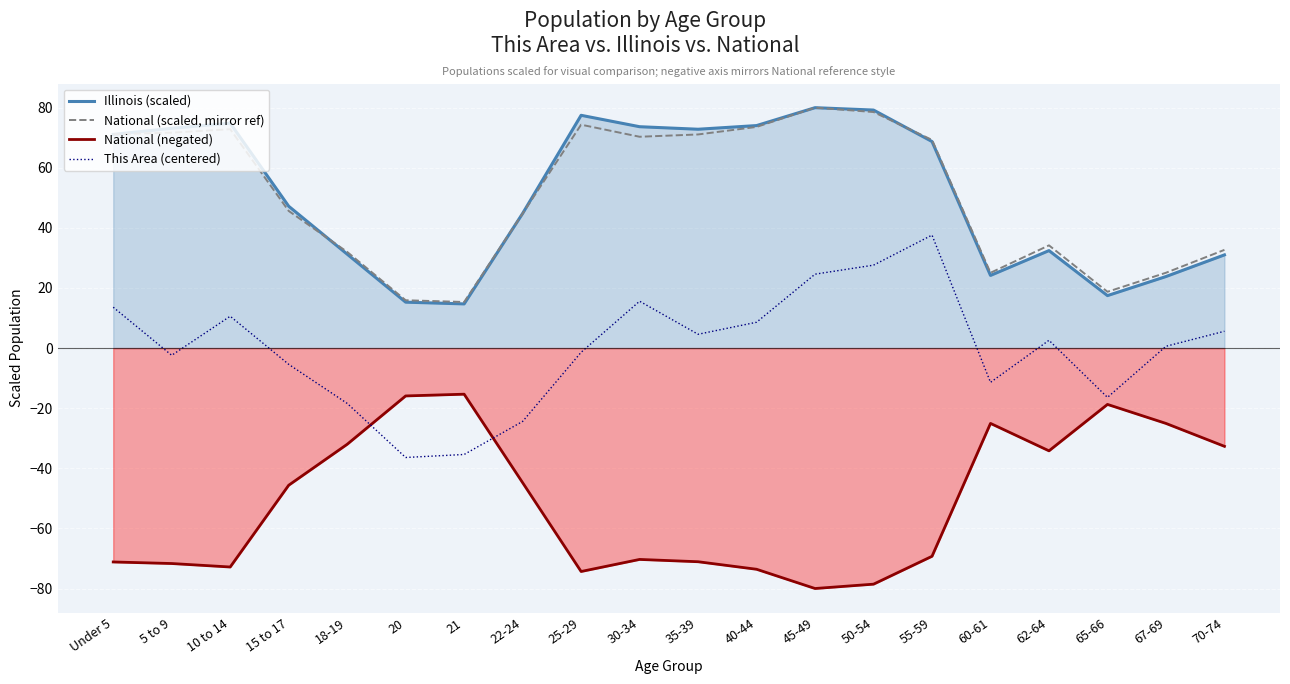

Is the value of Illinois (scaled) at 18-19 greater than the value of This Area (centered) at Under 5?

Yes